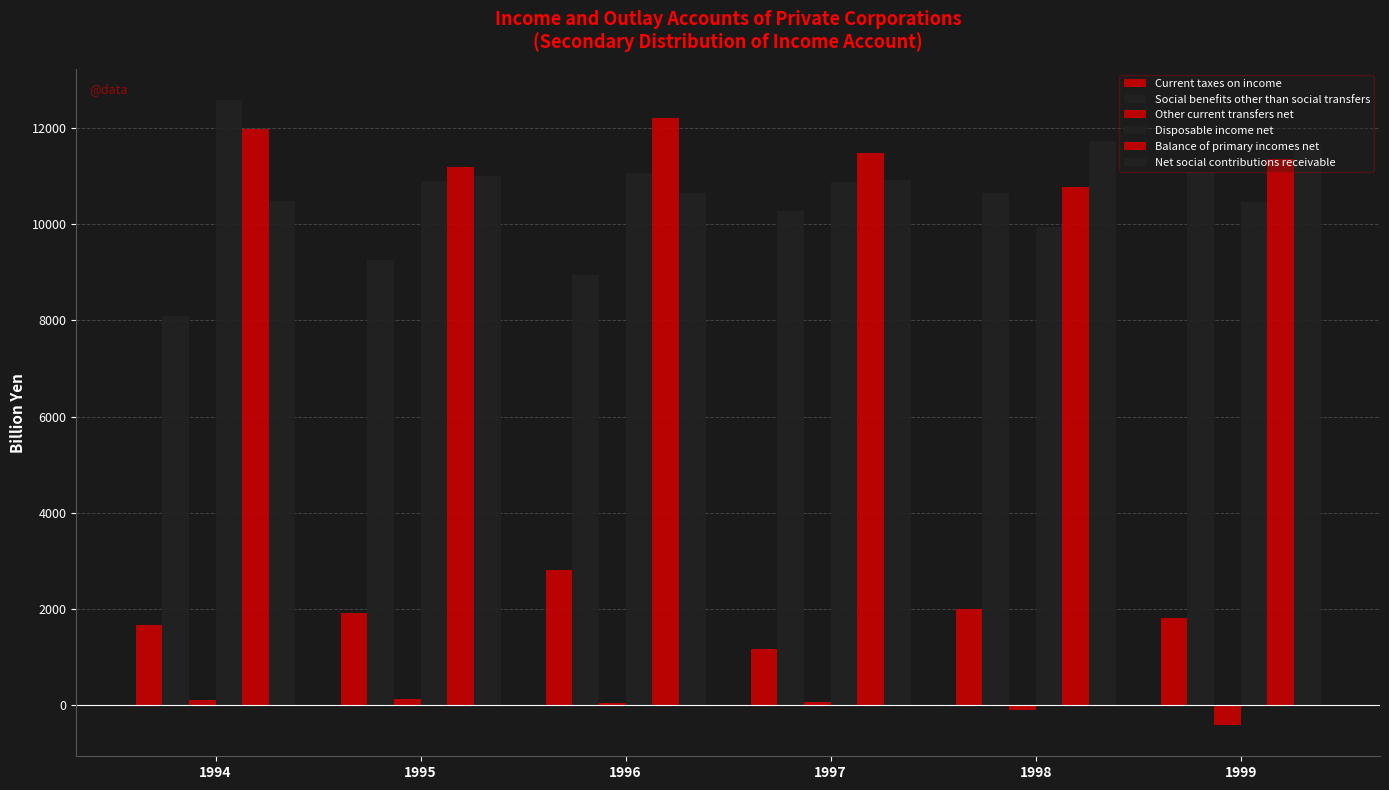

Which label corresponds to the smallest value in the chart?

1999